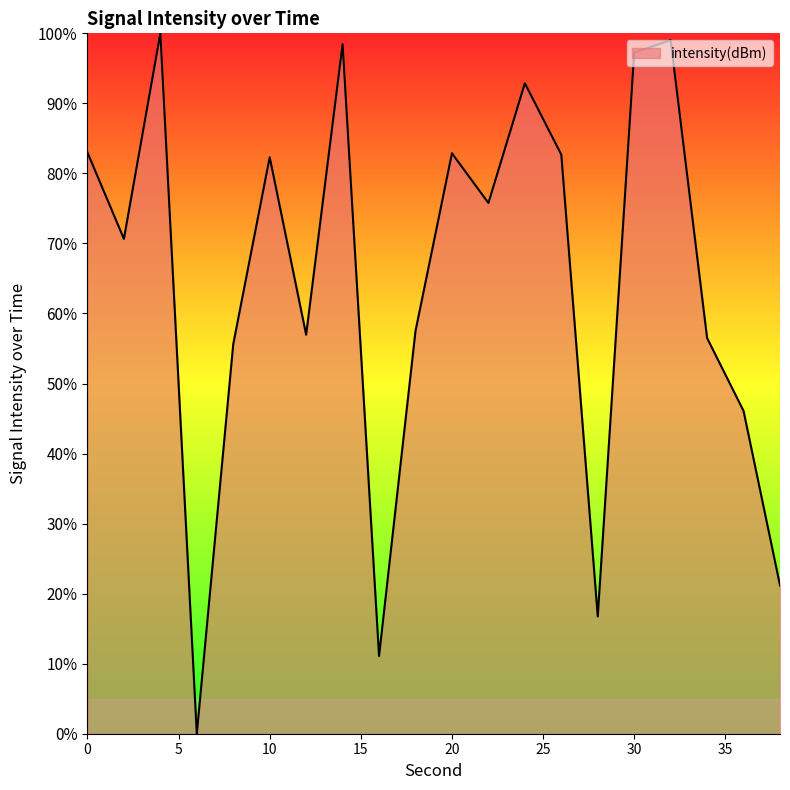

What is the difference between the maximum and minimum values?

100.0